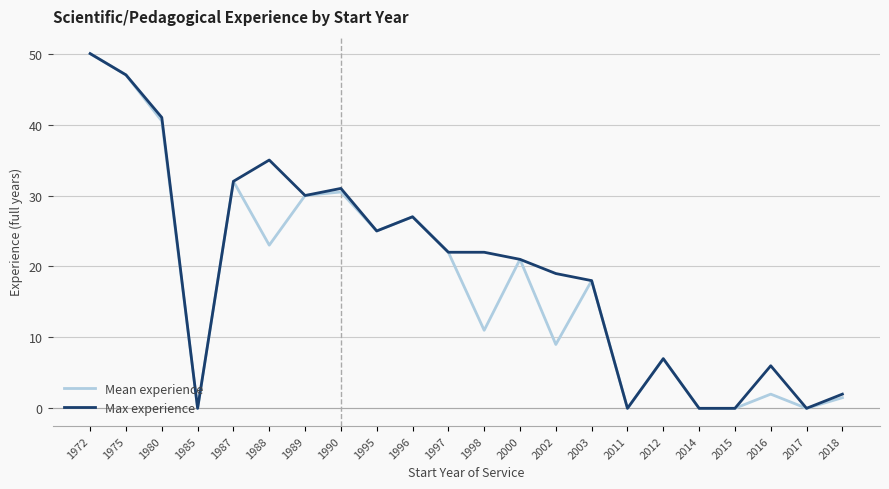

Which label corresponds to the largest value in the chart?

1972